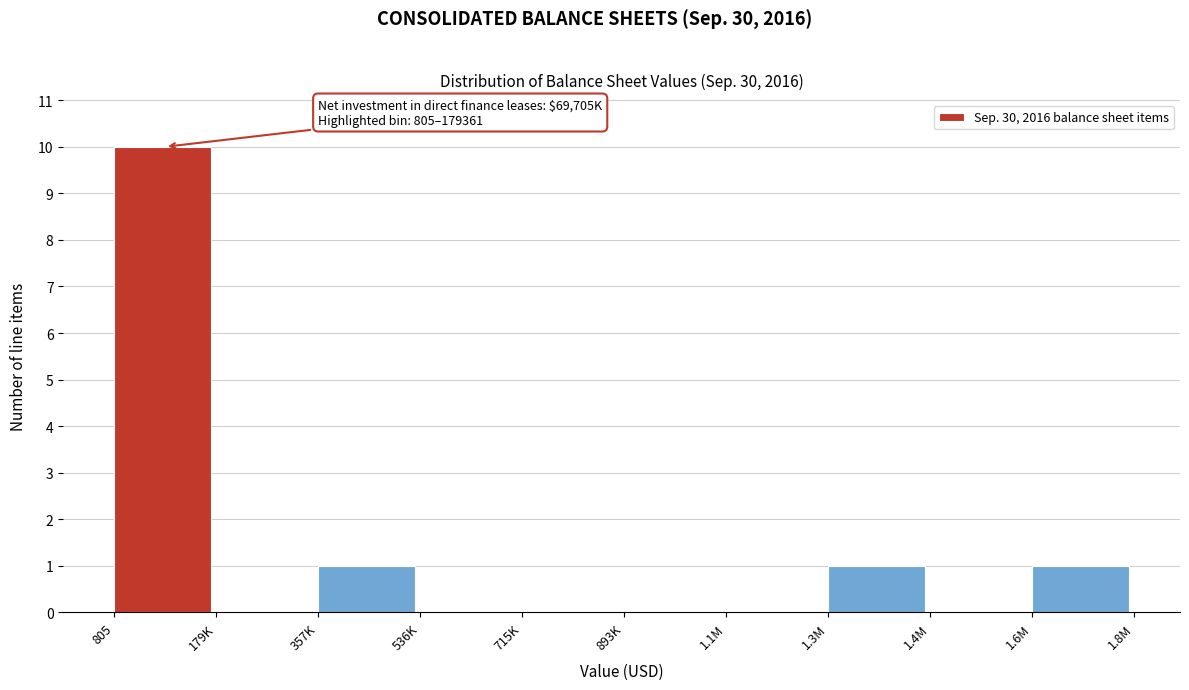

Reading left to right, list all the values displayed in this chart.

805=10	179K=0	357K=1	536K=0	715K=0	893K=0	1.1M=0	1.3M=1	1.4M=0	1.6M=1